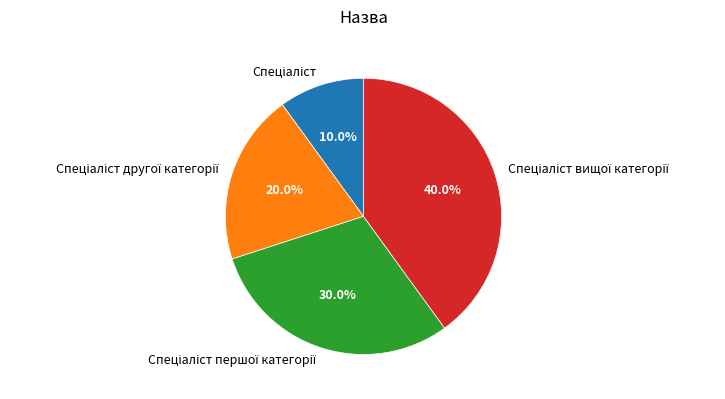

Is there a majority slice in this chart?

No